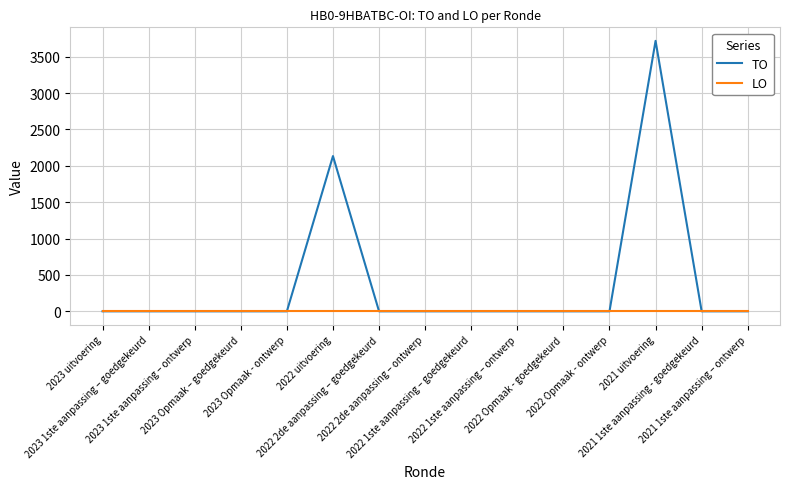

Does the chart have visible grid lines?

Yes